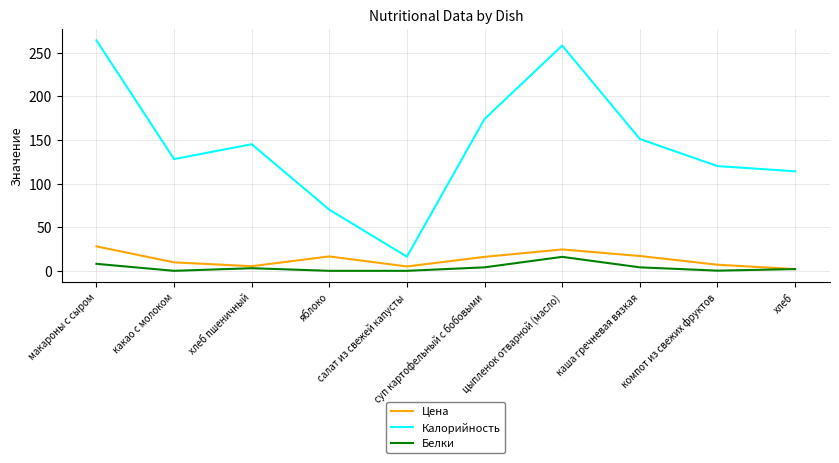

List the series in order of their peak value, highest first.

Калорийность, Цена, Белки